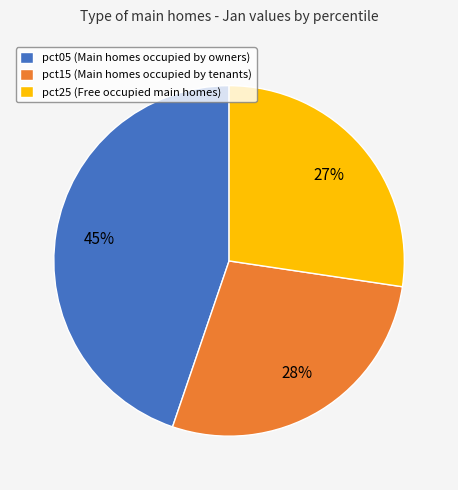

To the nearest percent, what is the average slice percentage?

33%